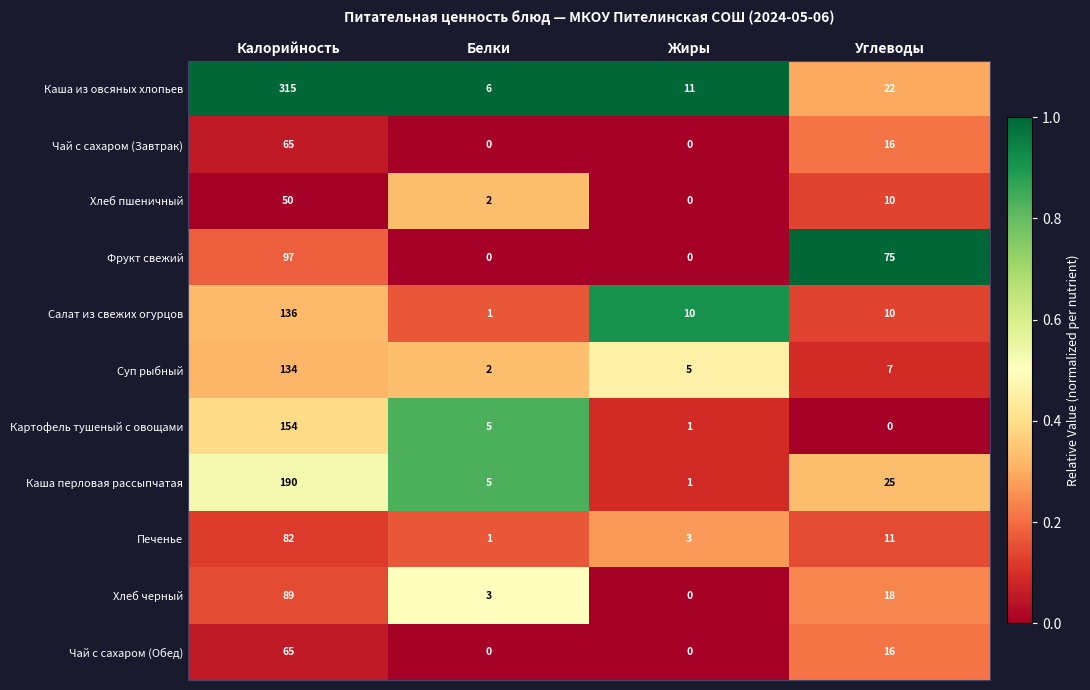

Which series has the largest range (max minus min)?

Каша из овсяных хлопьев